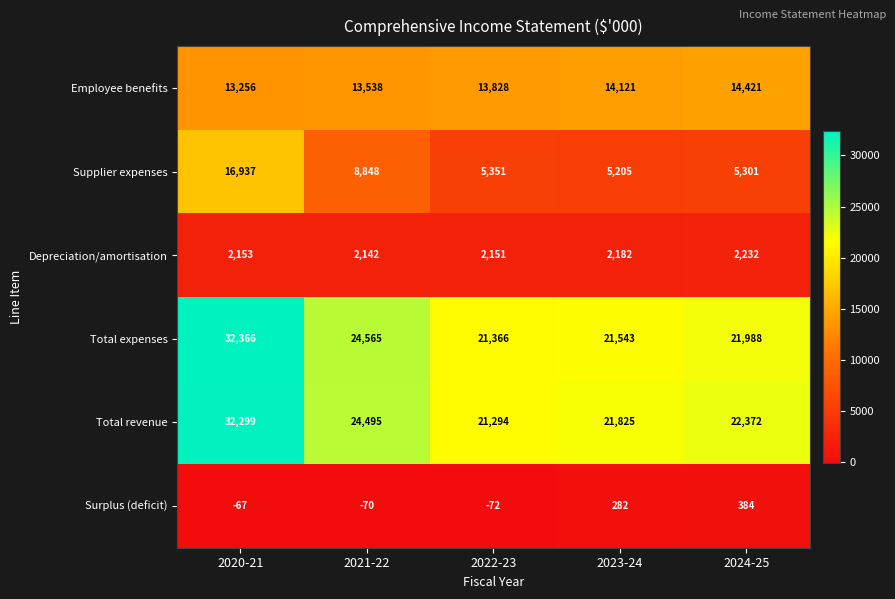

At which category is the sum across all series the highest?

2020-21